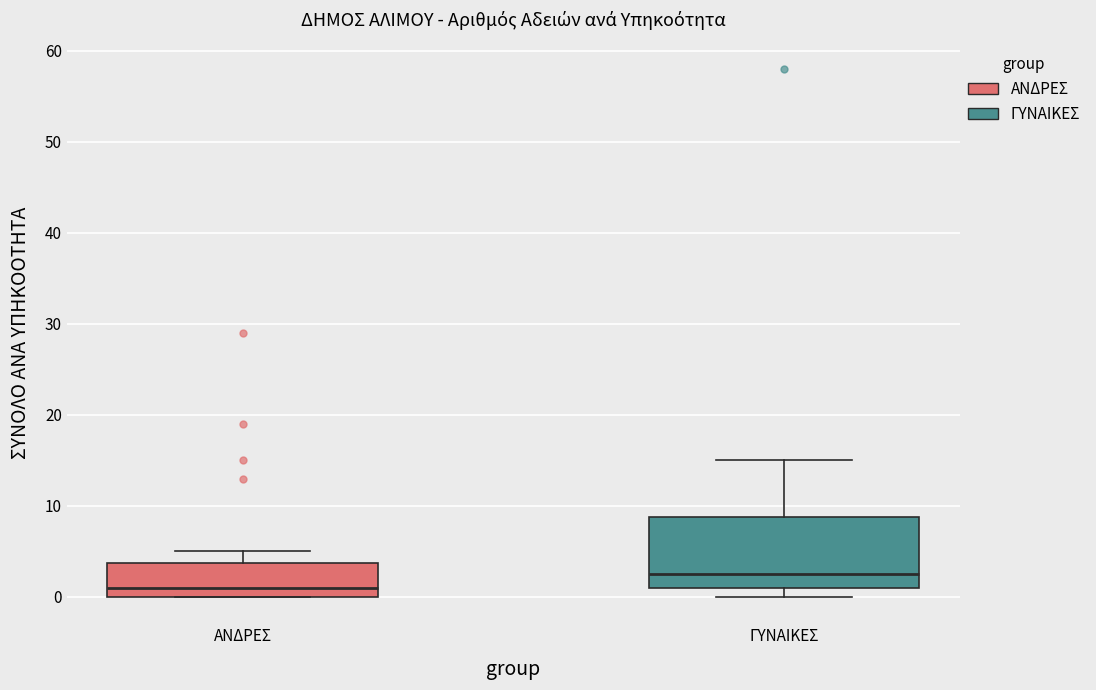

Reading left to right, transcribe this box plot: for each box, give where its median line is, the range the box spans, and where its two whiskers end, as read against the y-axis. The values are not printed on the chart, so give them approximately, as read against the axis.

ΑΝΔΡΕΣ: median 1, box 0 to 4, whiskers 0 to 5
ΓΥΝΑΙΚΕΣ: median 3, box 1 to 9, whiskers 0 to 15